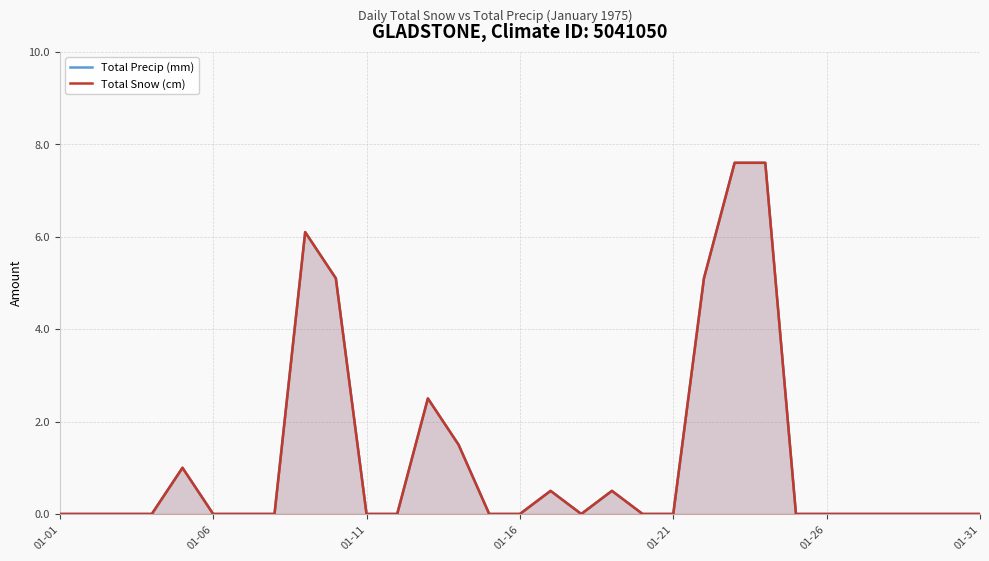

Is it true that Total Snow (cm) equals 2.5 at 13?

False